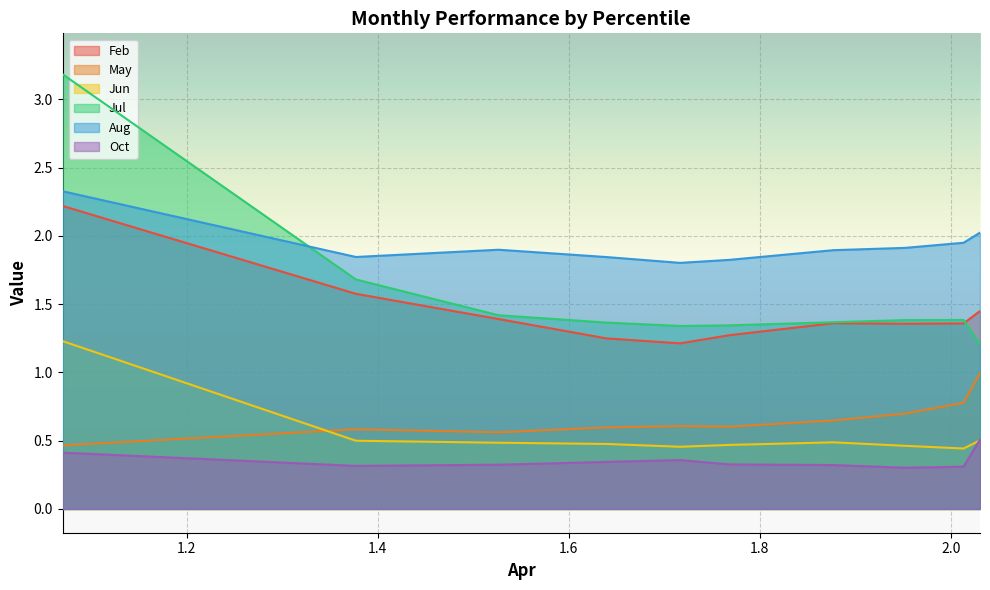

What is the difference between the maximum and minimum values in the May series?

0.5